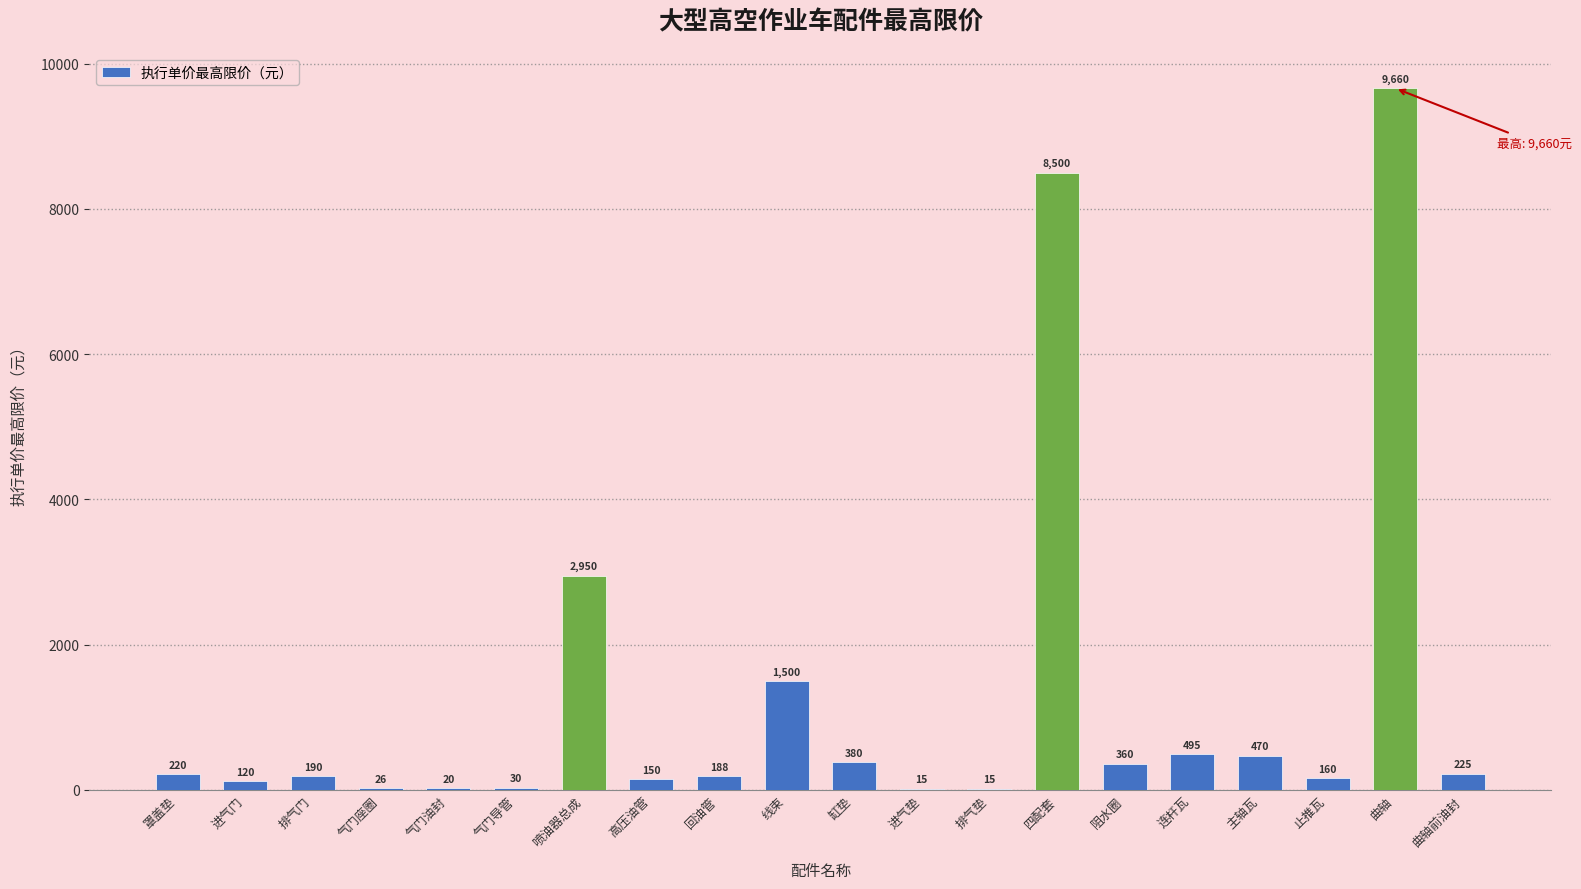

What is the sum of all values?

25674